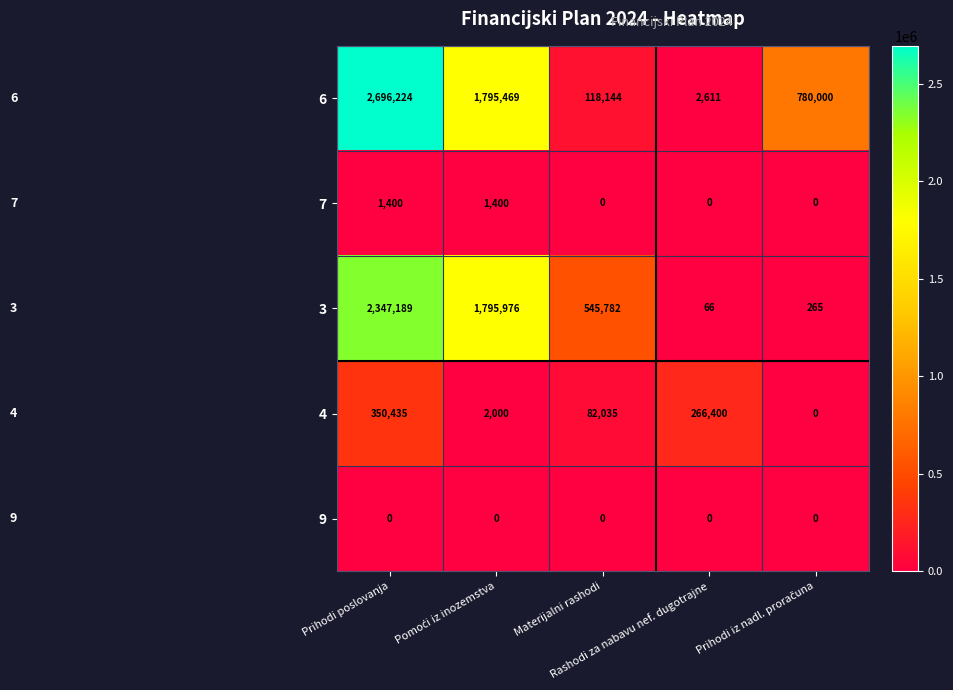

Which label corresponds to the largest value in the chart?

Prihodi poslovanja